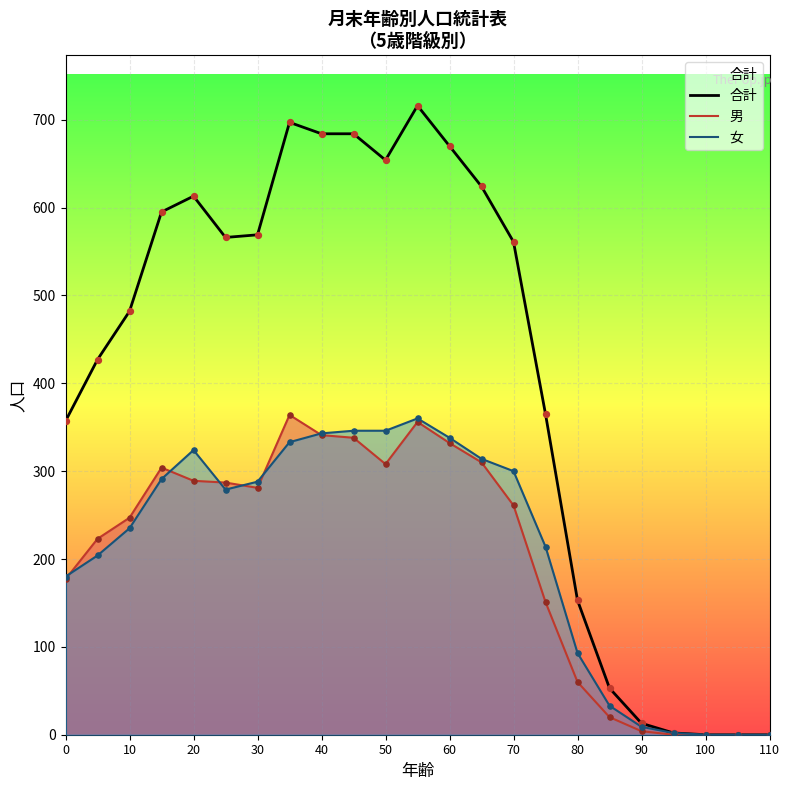

Is the value of 合計 at 110 greater than the value of 男 at 60?

No